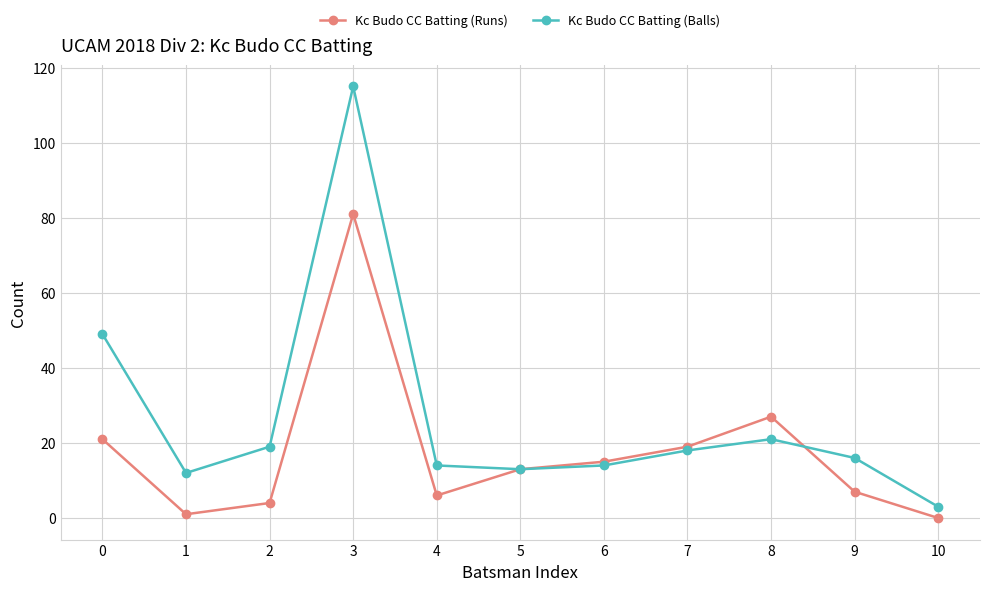

List the series in order of their overall mean, lowest first.

Kc Budo CC Batting (Runs), Kc Budo CC Batting (Balls)